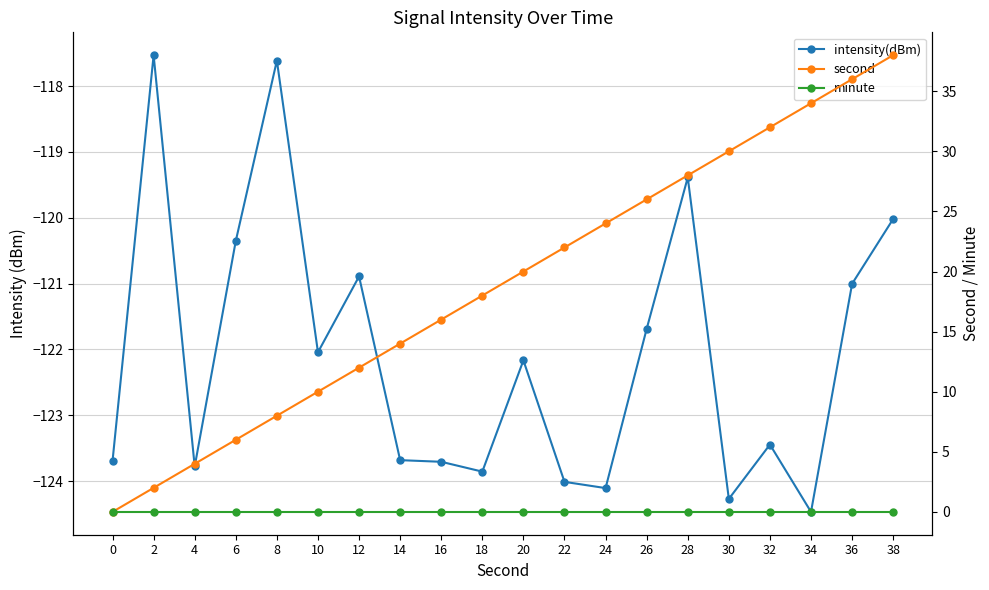

What is the spread (max minus min) of values at 10?

132.0